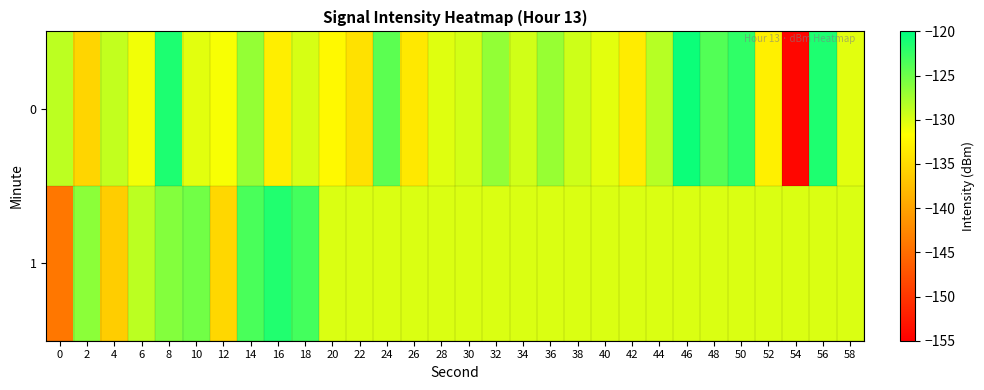

Count the number of categories in the chart.

30